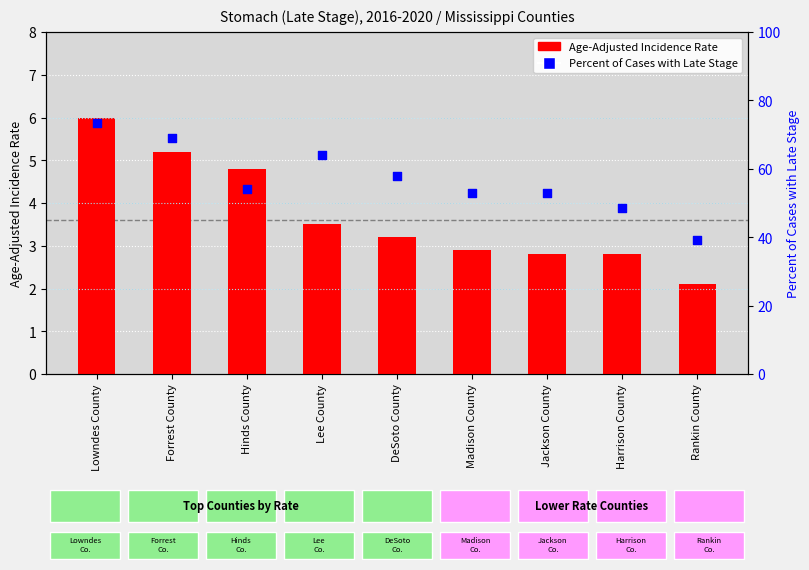

What are all the series names shown in the legend?

Age-Adjusted Incidence Rate, Percent of Cases with Late Stage